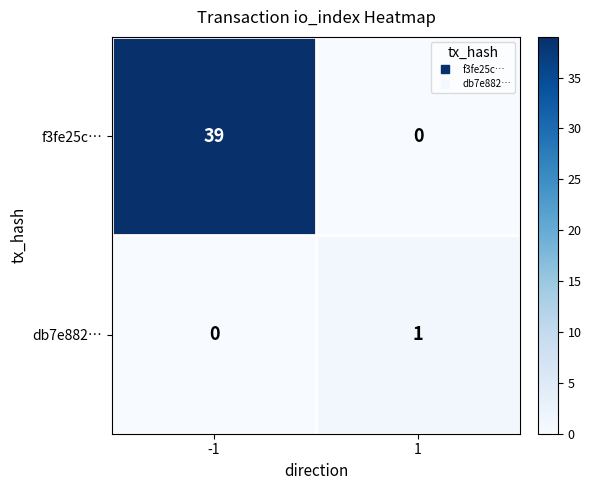

List the series in order of their peak value, highest first.

f3fe25c…, db7e882…